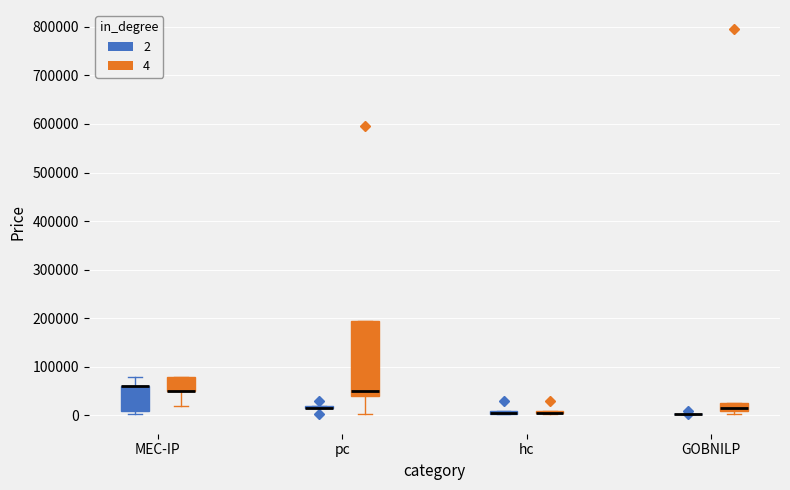

Comparing the boxes themselves (not the whiskers), which one is the tallest?

pc (4)